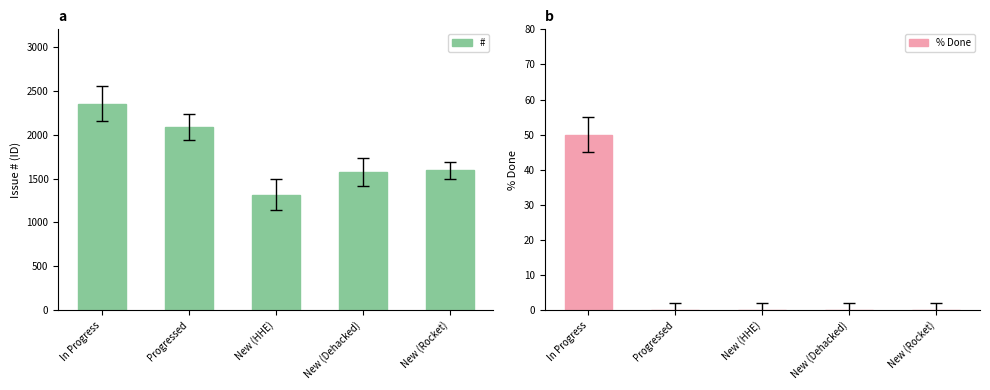

The value of % Done at New (Dehacked) is 20. True or false?

False